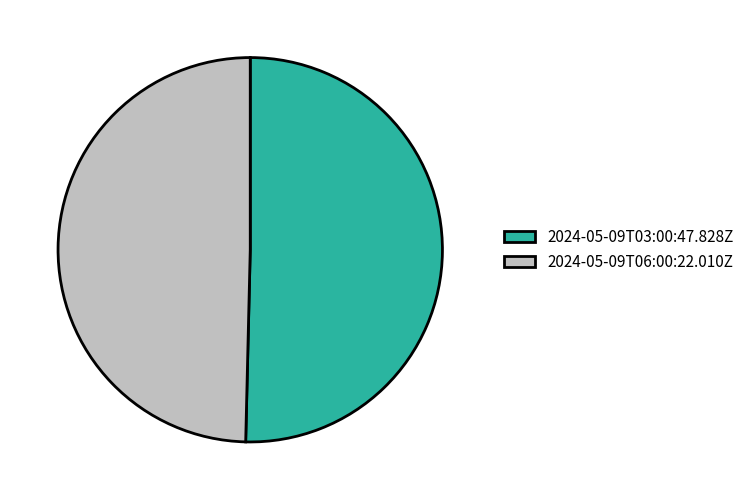

Which category has the biggest portion of the pie?

2024-05-09T03:00:47.828Z